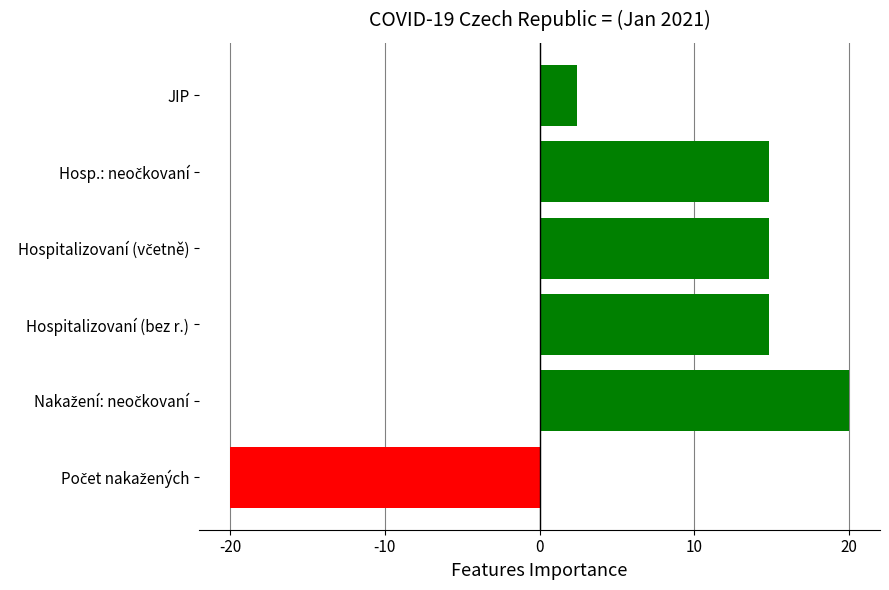

What value does the data have at JIP?

2.4